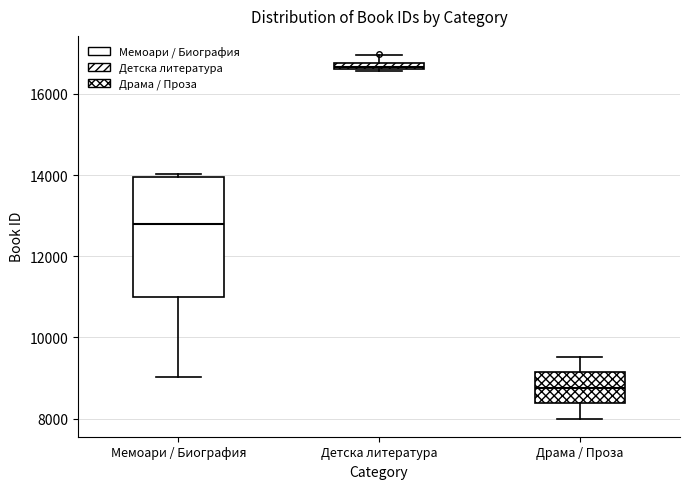

Comparing the boxes themselves (not the whiskers), which one is the tallest?

Мемоари / Биография